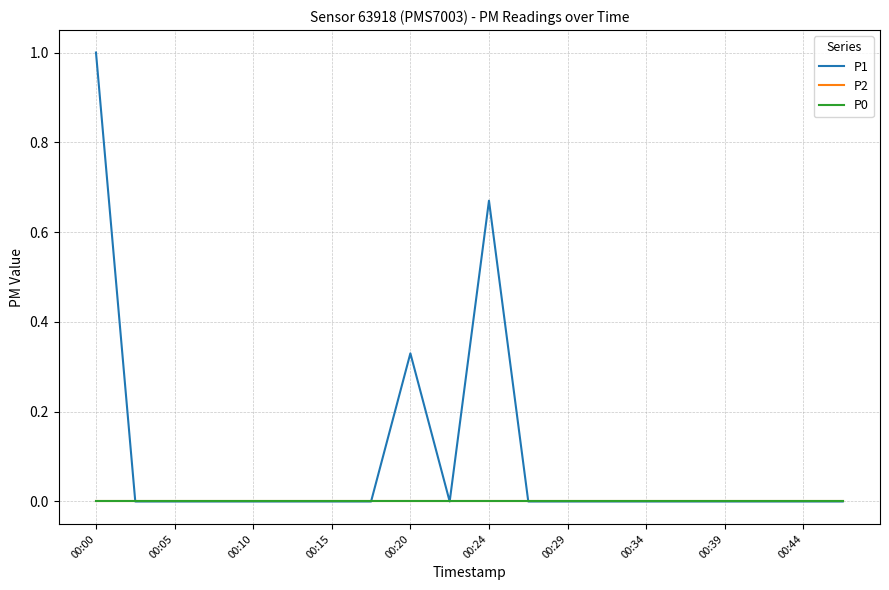

Does the chart display data point markers on the line(s)?

No